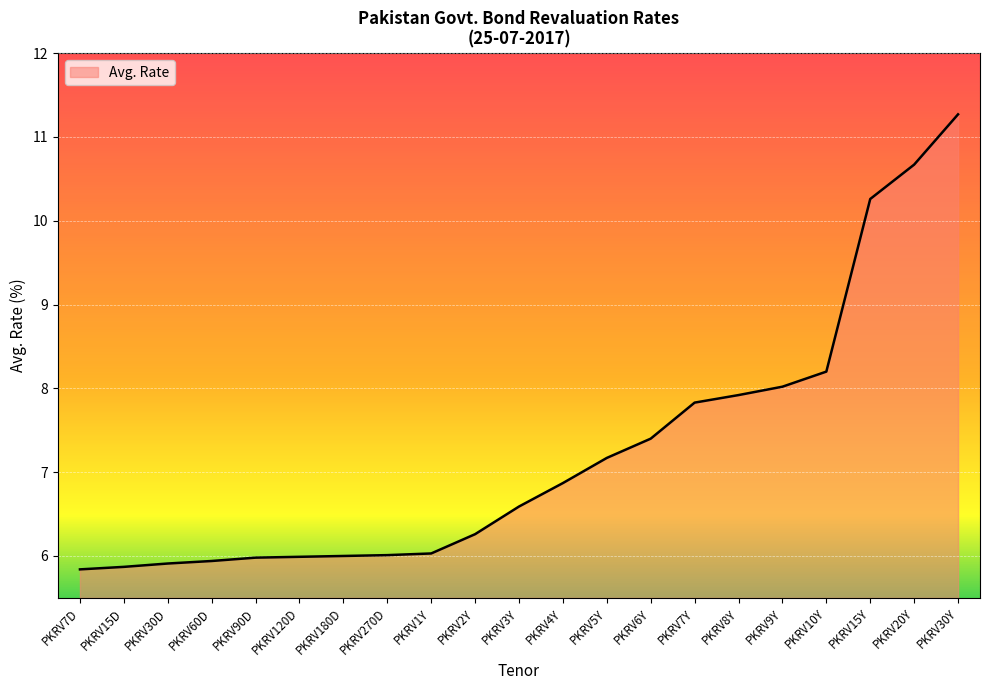

What is the sum of all values?

152.0